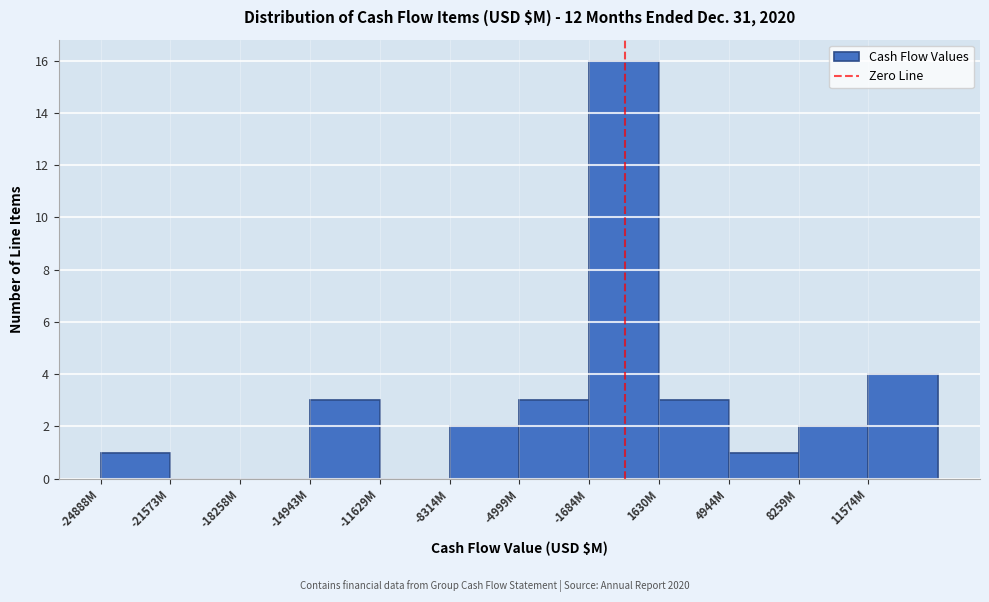

Reading right to left, extract all data points from this chart.

11574M=4	8259M=2	4944M=1	1630M=3	-1684M=16	-4999M=3	-8314M=2	-11629M=0	-14943M=3	-18258M=0	-21573M=0	-24888M=1